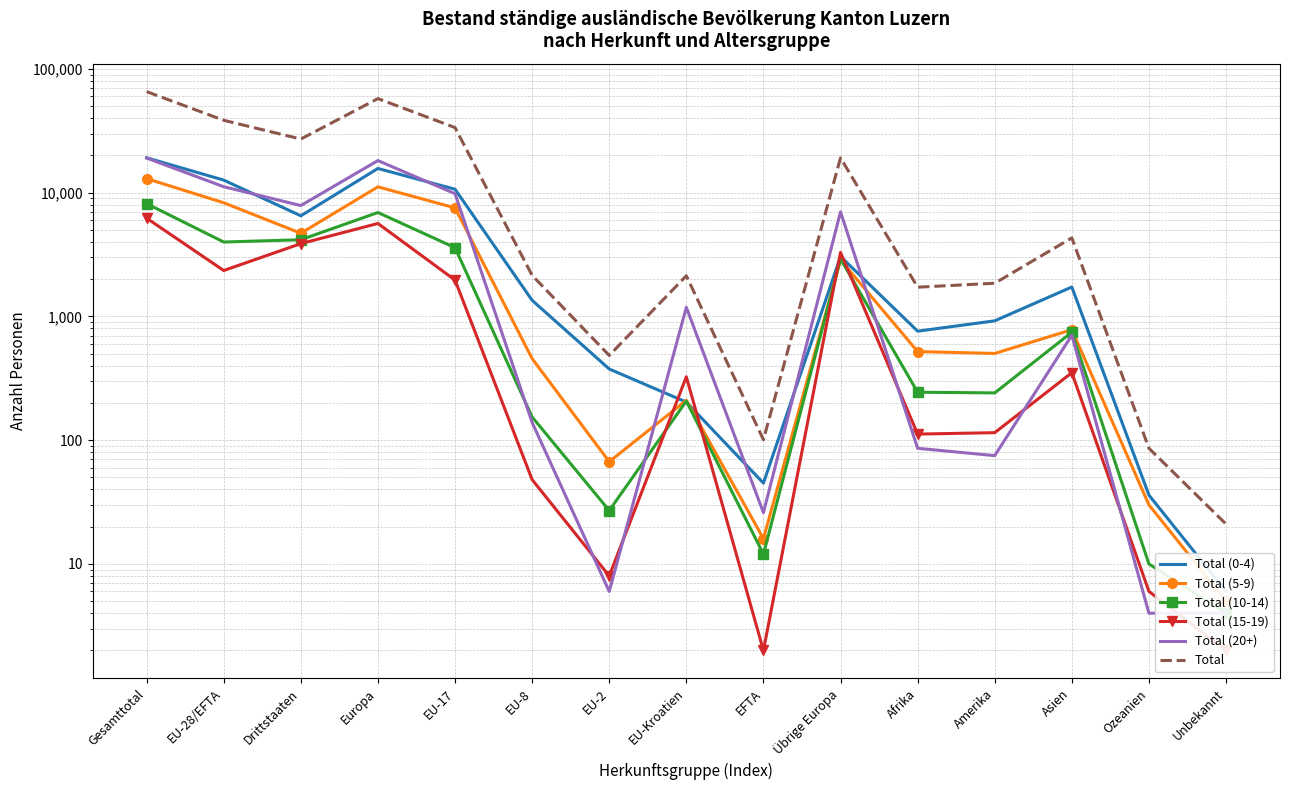

Reading right to left, extract all data points from this chart.

Total (0-4): 6	36	1728	921	760	3049	45	203	376	1349	10655	15677	6500	12628	19128
Total (5-9): 5	30	781	502	520	2859	16	210	67	456	7534	11142	4697	8283	12980
Total (10-14): 4	10	745	241	244	2919	12	207	27	154	3591	6910	4163	3991	8154
Total (15-19): 2	6	351	115	112	3287	2	325	8	48	1966	5636	3873	2349	6222
Total (20+): 4	4	705	75	86	6993	26	1185	6	139	9810	18159	7867	11166	19033
Total: 21	86	4310	1854	1722	19107	101	2130	484	2146	33556	57524	27100	38417	65517